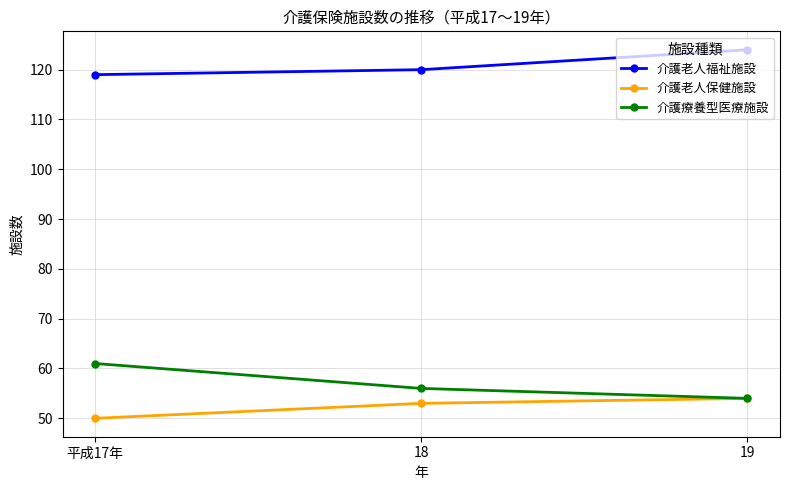

What is the spread (max minus min) of values at 19?

70